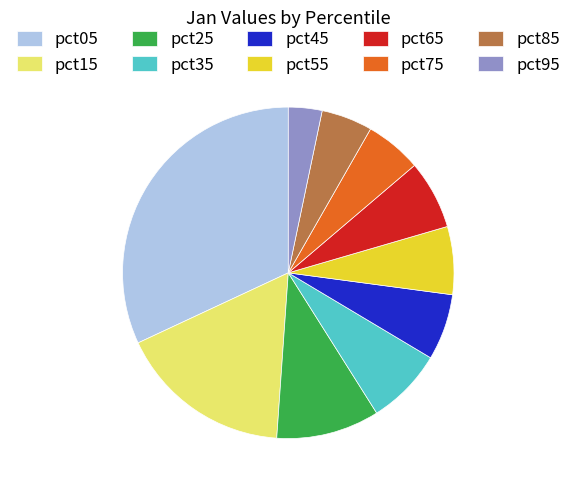

True or false: pct45 accounts for 15% of the total.

False